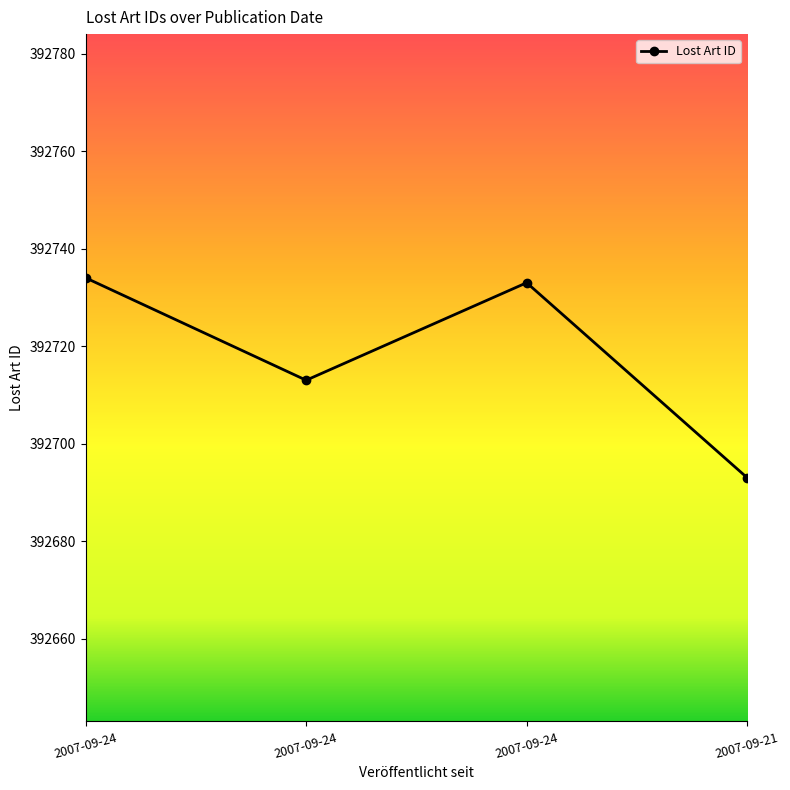

At which category does the chart reach its peak across all series?

2007-09-24